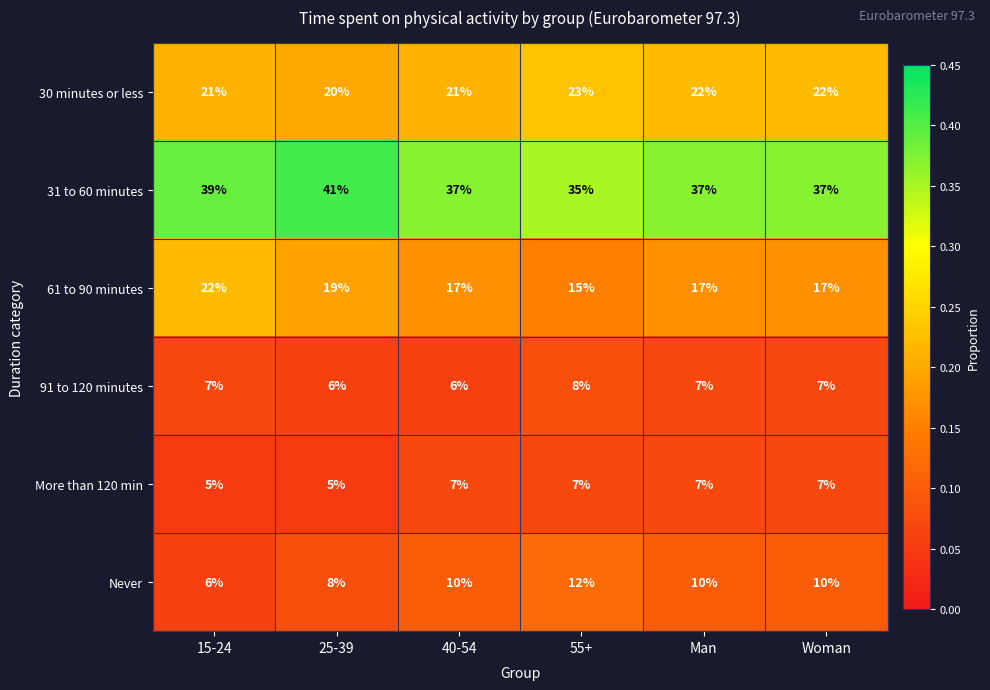

True or false: Never has a value of 6 at 15-24.

True